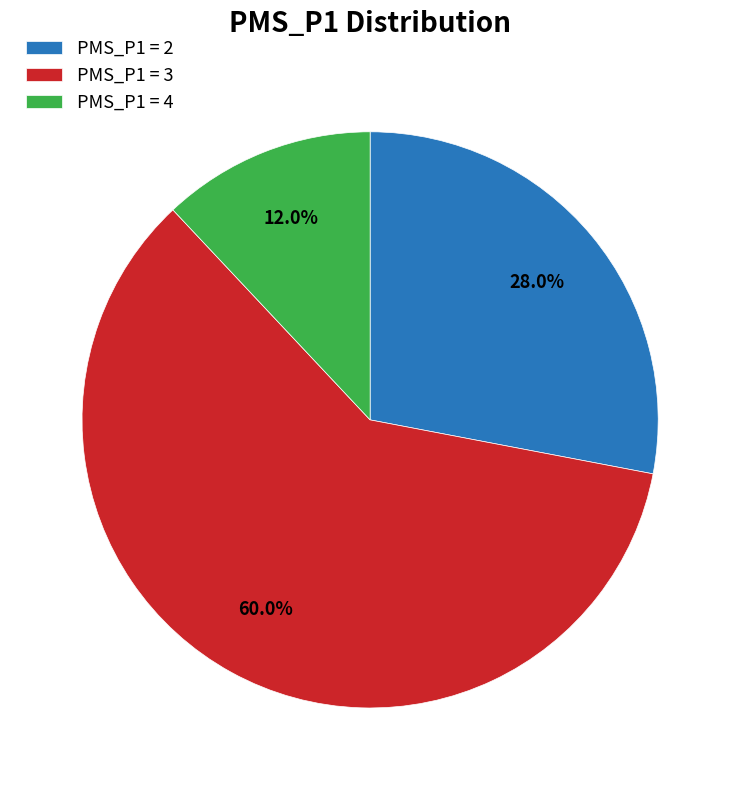

Which has a higher value, PMS_P1 = 2 or PMS_P1 = 3?

PMS_P1 = 3